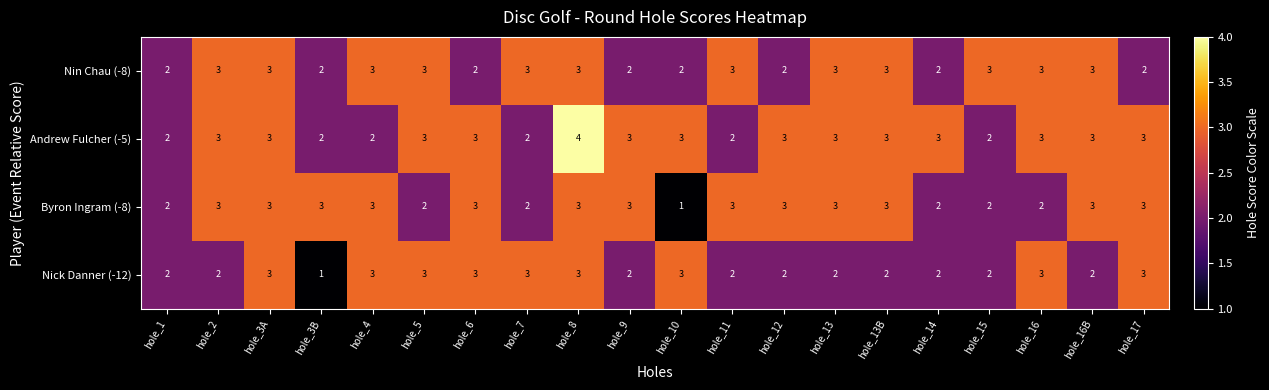

What is the approximate value of Andrew Fulcher (-5) at hole_3A?

3